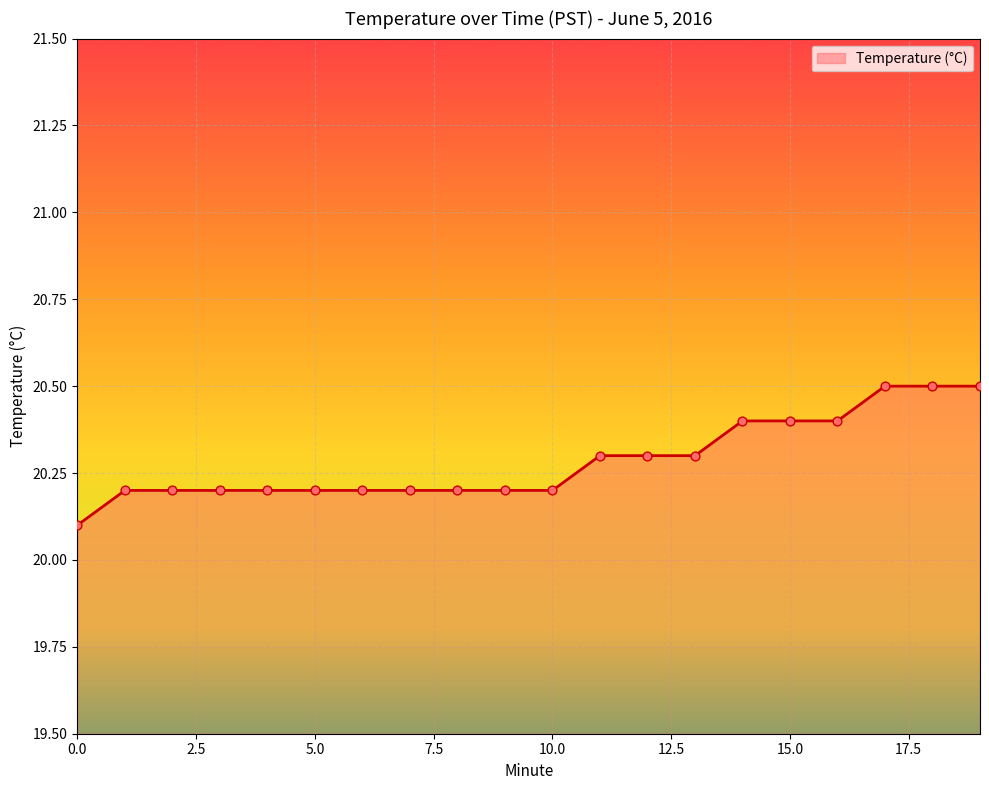

What is the difference between the maximum and minimum values?

0.4